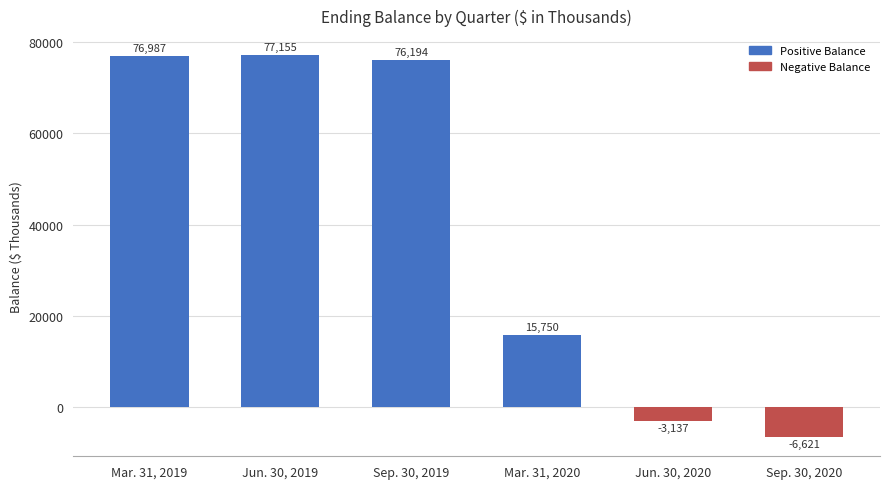

What is the difference between the values at Mar. 31, 2020 and Sep. 30, 2020?

22371